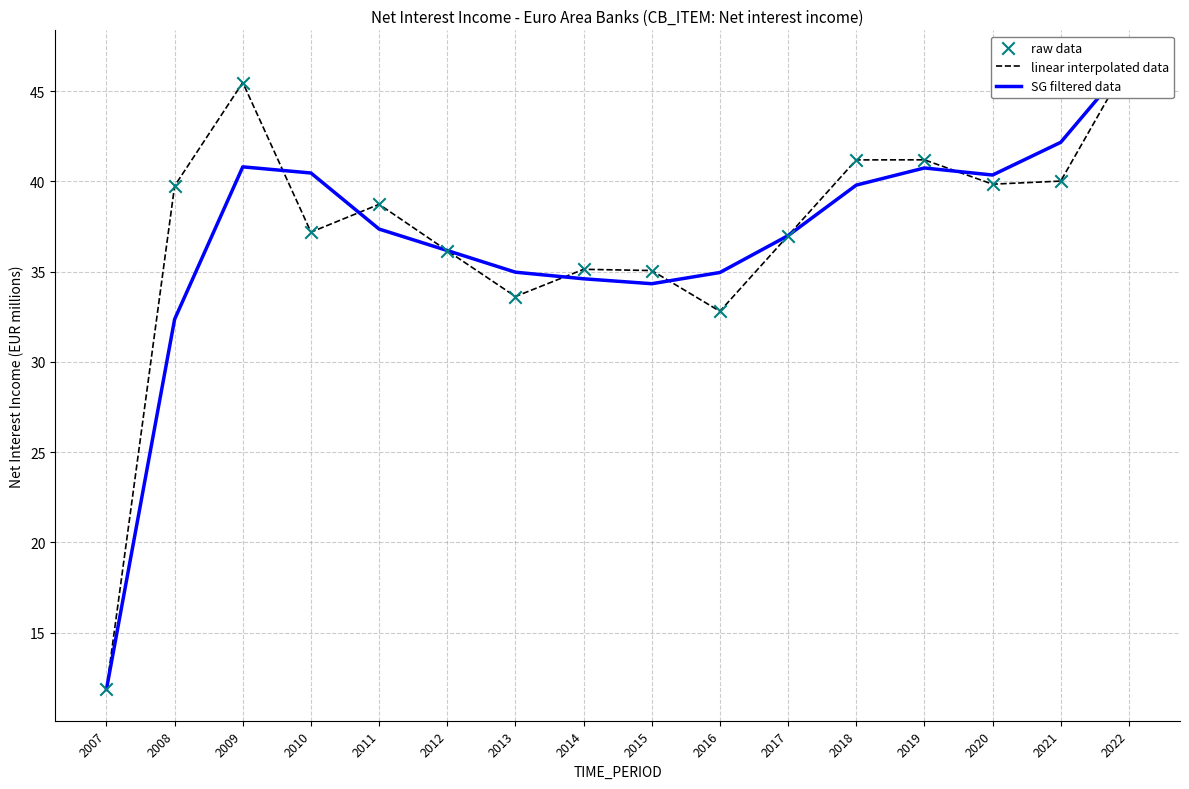

Which series contains the lowest Y value?

linear interpolated data